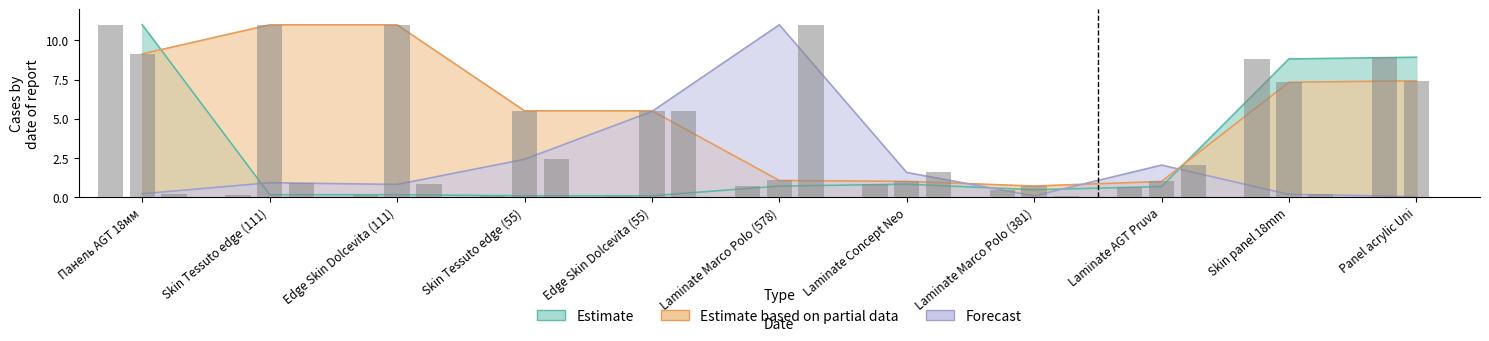

What is the difference between the highest and lowest values at Laminate Marco Polo (578)?

10.3